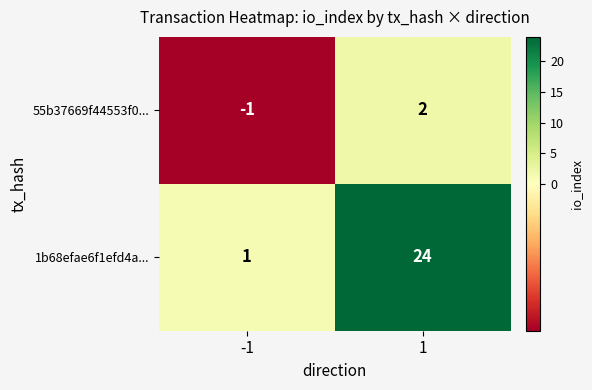

List the series in order of their overall mean, lowest first.

55b37669f44553f0..., 1b68efae6f1efd4a...